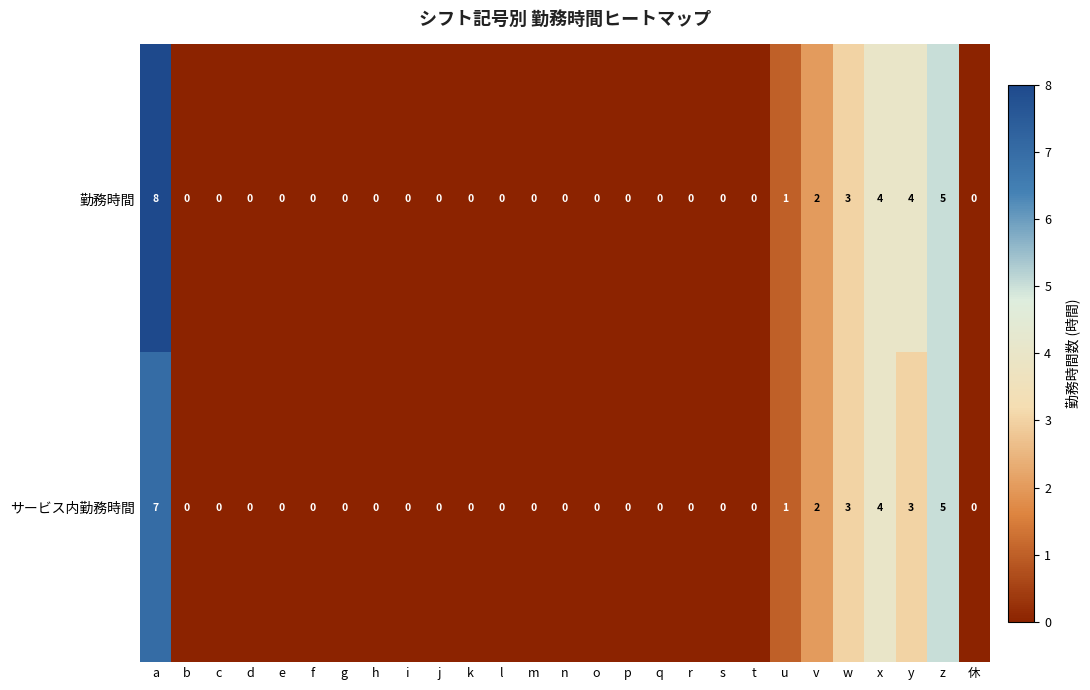

Which series has the widest spread of values?

勤務時間